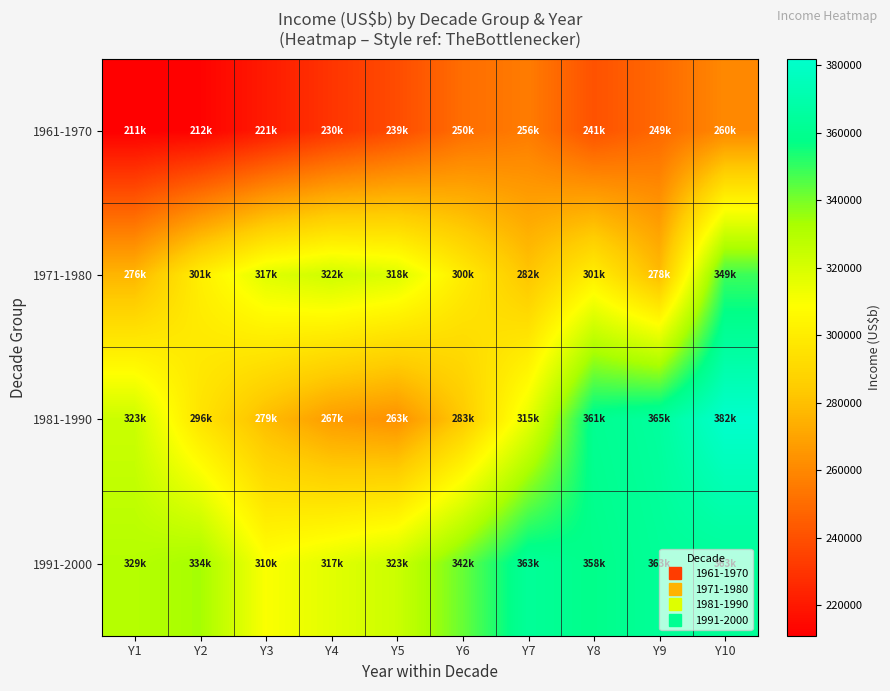

Reading left to right, what are all the values shown in this chart?

1961-1970: Y1=210975.6	Y2=212215.0	Y3=220761.2	Y4=230179.1	Y5=238515.6	Y6=250454.1	Y7=255668.9	Y8=240590.6	Y9=248825.1	Y10=260365.0
1971-1980: Y1=276329.0	Y2=301037.1	Y3=317411.2	Y4=322472.5	Y5=318382.7	Y6=299755.7	Y7=282020.5	Y8=300806.3	Y9=278482.4	Y10=348859.1
1981-1990: Y1=323328.5	Y2=295799.5	Y3=278770.2	Y4=267179.3	Y5=263255.5	Y6=283453.2	Y7=315280.2	Y8=360573.6	Y9=365114.6	Y10=381864.1
1991-2000: Y1=329475.4	Y2=333664.1	Y3=309645.0	Y4=316642.3	Y5=323286.5	Y6=342439.0	Y7=363136.2	Y8=358230.9	Y9=362857.2	Y10=362857.2